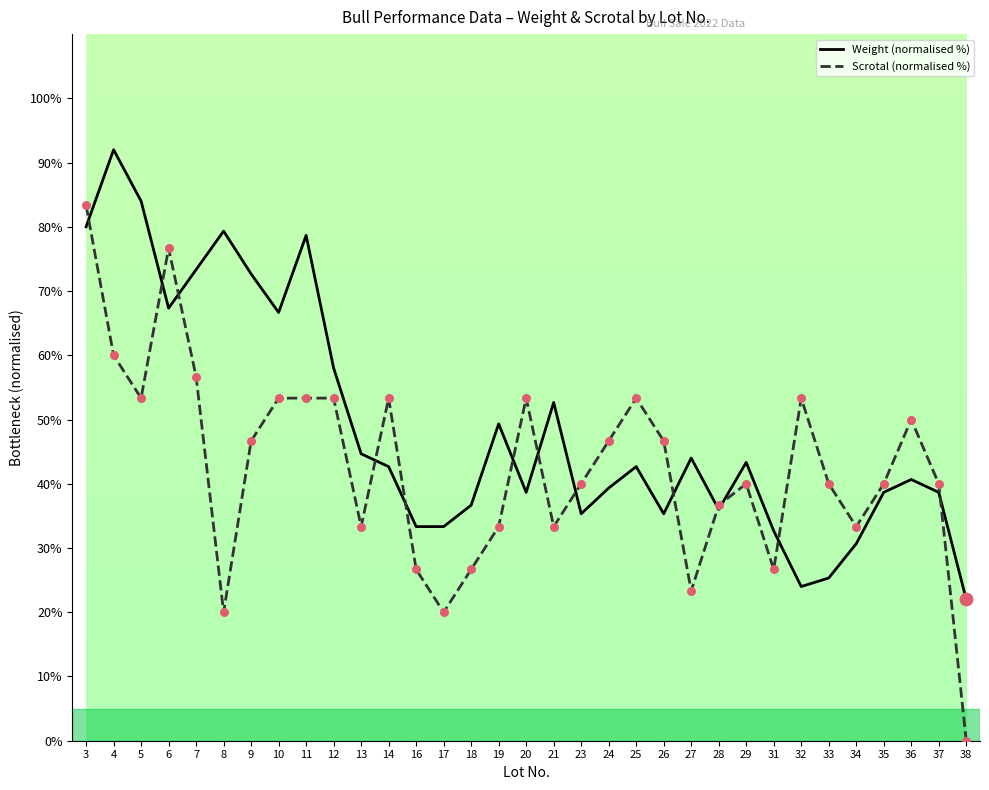

Which series has the largest total across all categories?

Weight (normalised %)